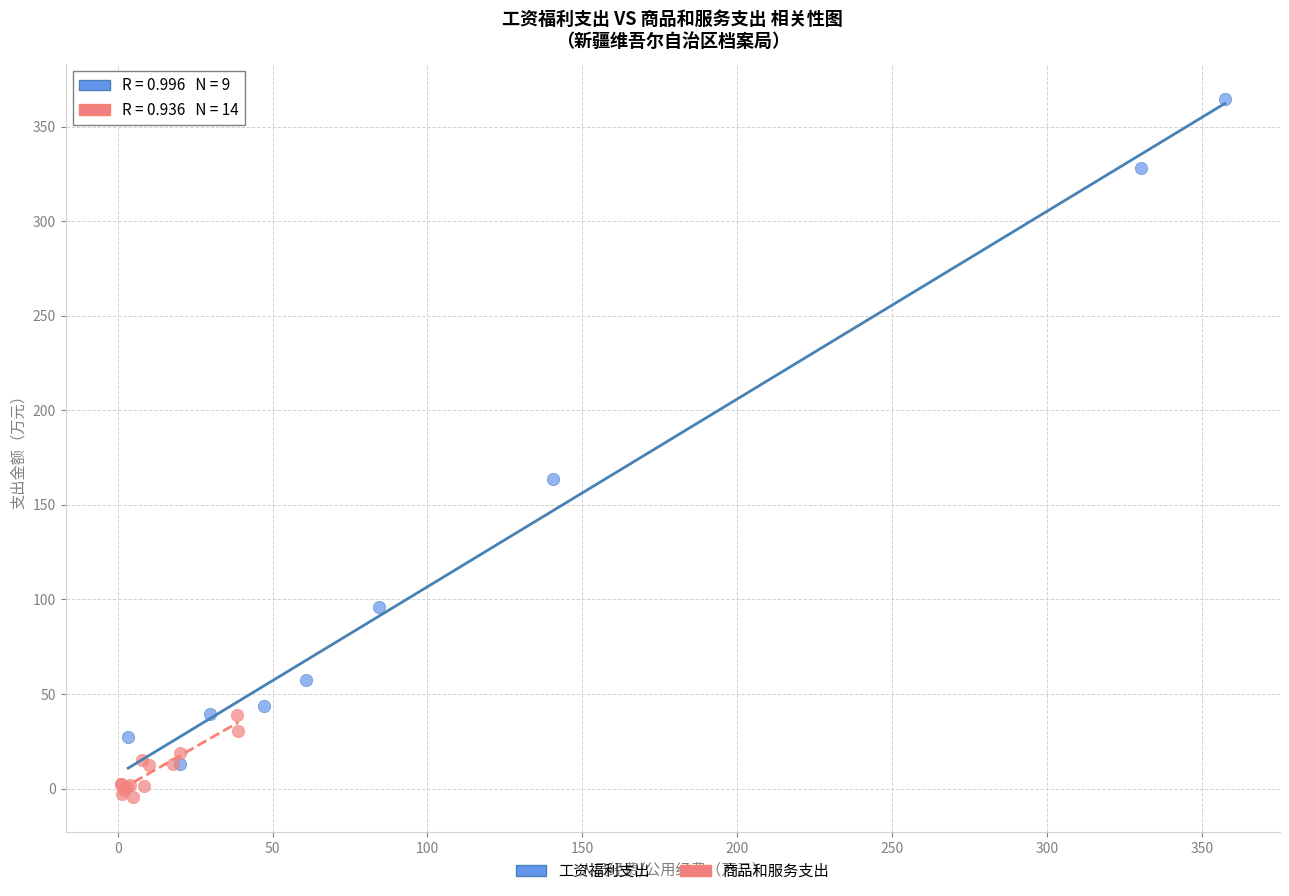

Which series reaches the minimum Y coordinate?

商品和服务支出